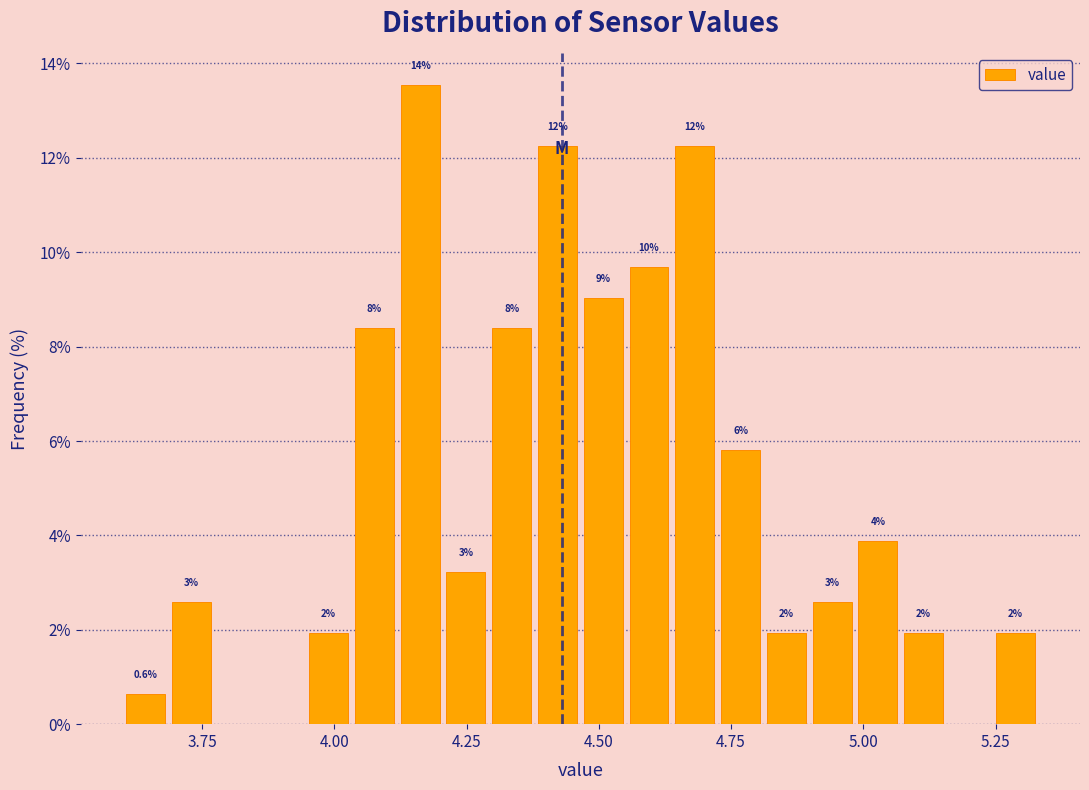

Read against the x-axis, roughly where is the centre of the tallest bar?

4.15